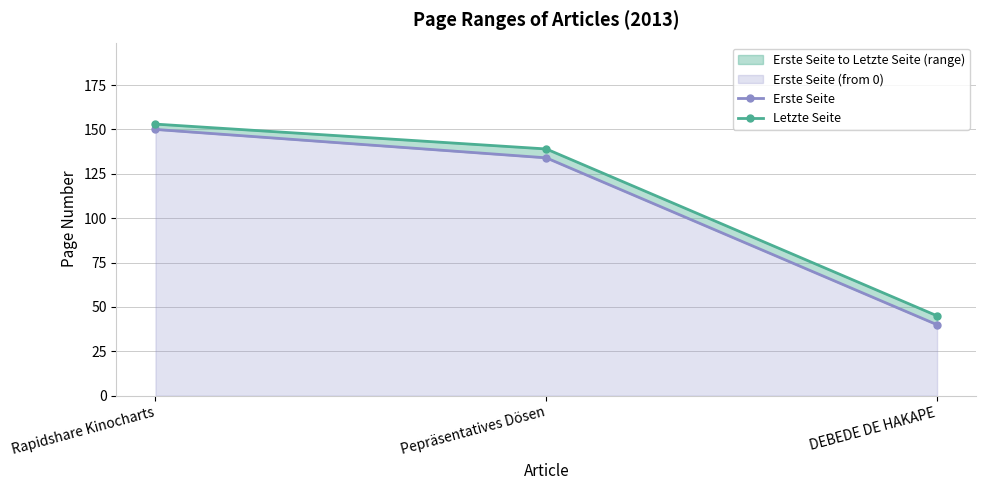

How many Letzte Seite values are between 45 and 153?

3